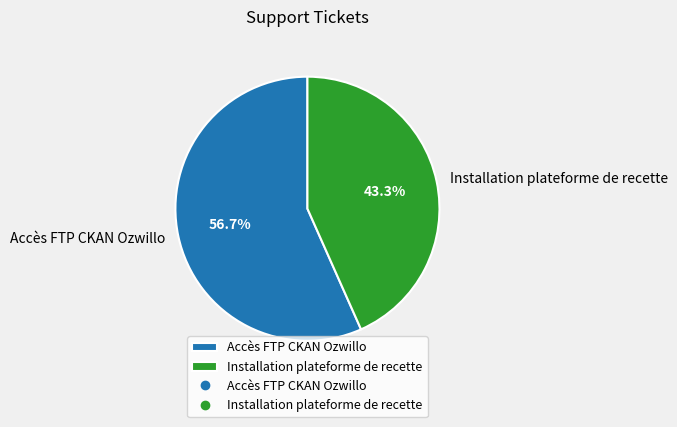

How many segments does this pie chart have?

2